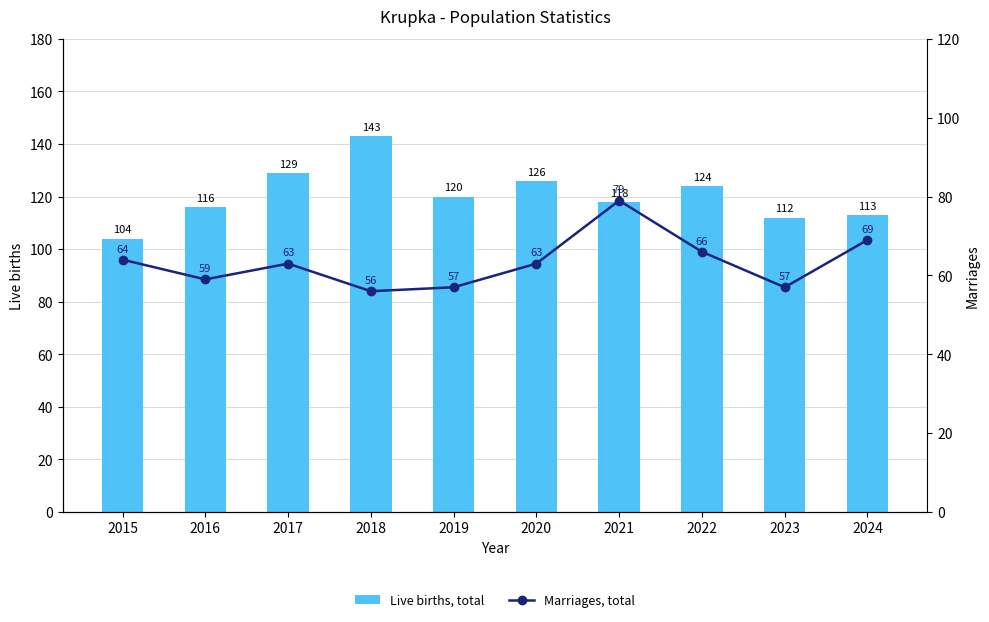

What is the difference between the second highest and second lowest values in the Live births, total series?

17